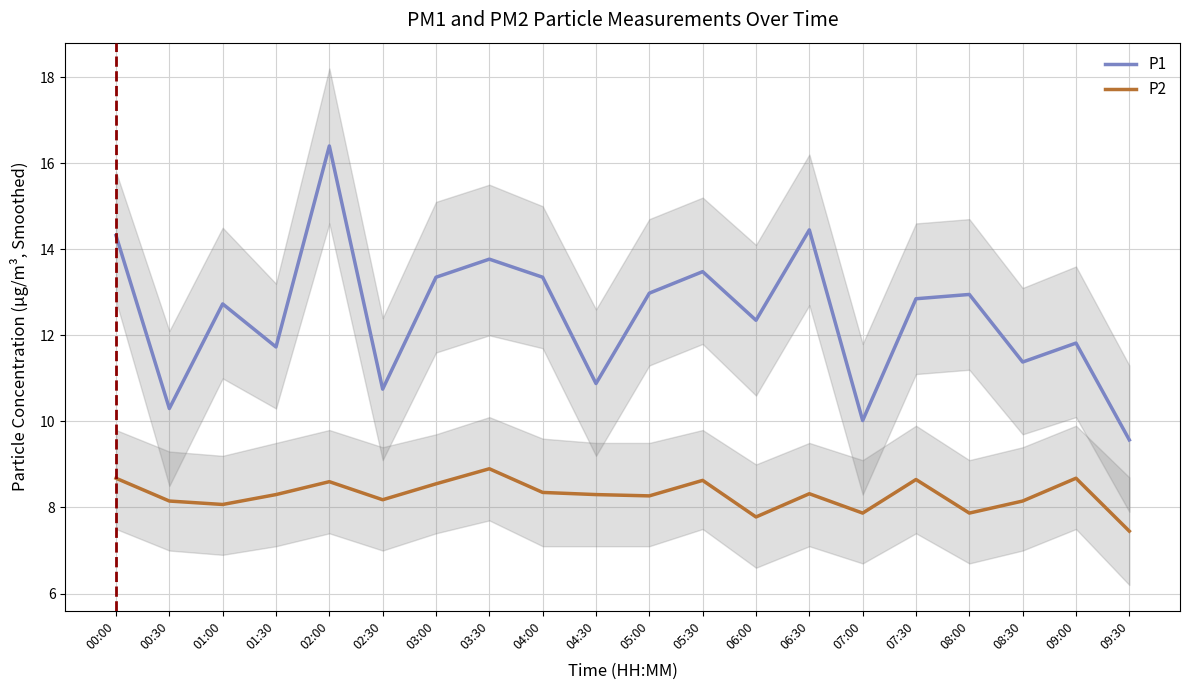

What is the minimum value for P2?

7.5